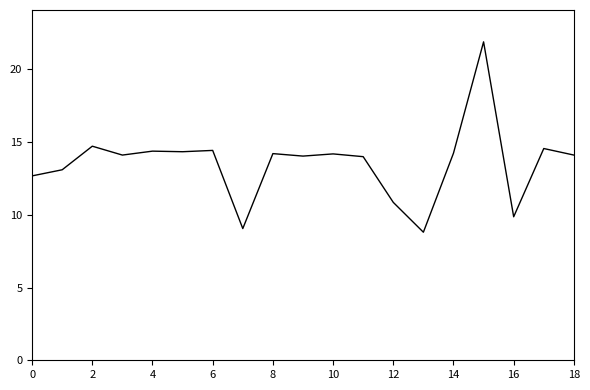

What is the average value?

13.5